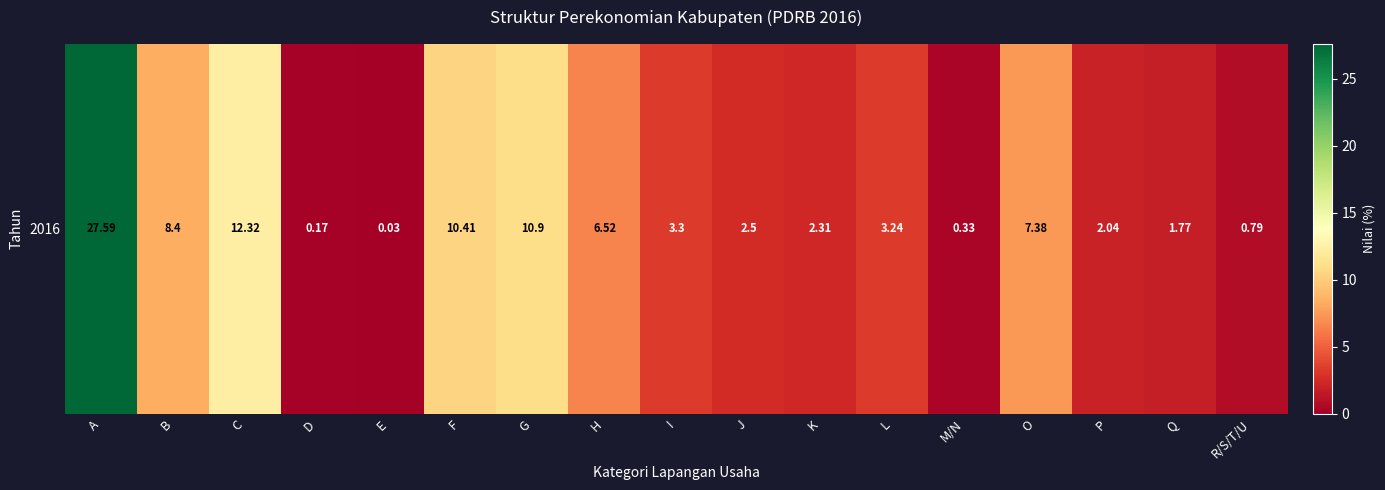

The value at L is 1.0. True or false?

False